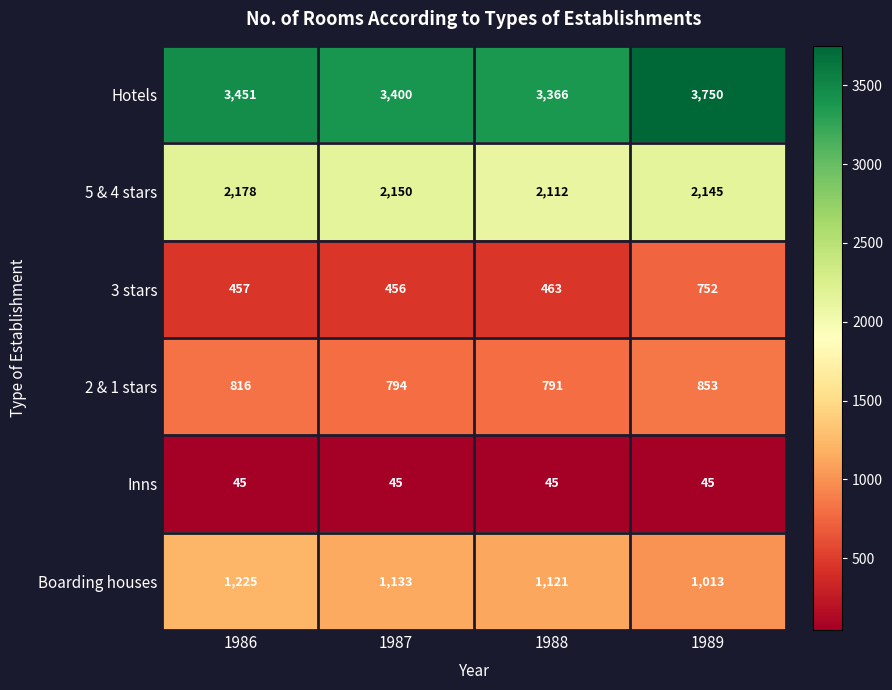

Reading left to right, extract all data points from this chart.

Hotels: 3451	3400	3366	3750
5 & 4 stars: 2178	2150	2112	2145
3 stars: 457	456	463	752
2 & 1 stars: 816	794	791	853
Inns: 45	45	45	45
Boarding houses: 1225	1133	1121	1013